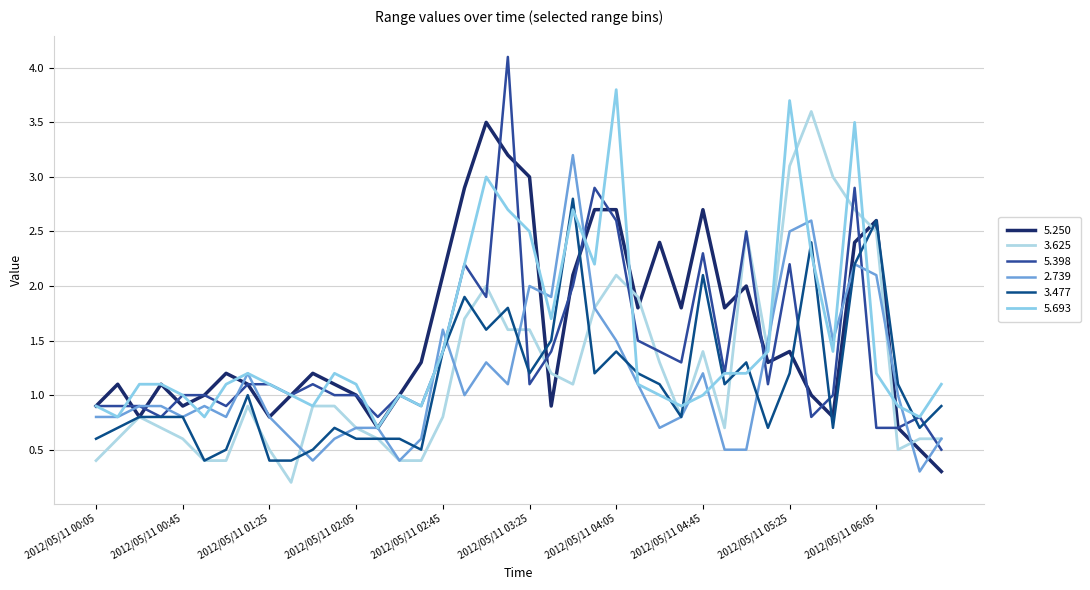

What is the label of the 28th point from the left?

2012/05/11 04:35